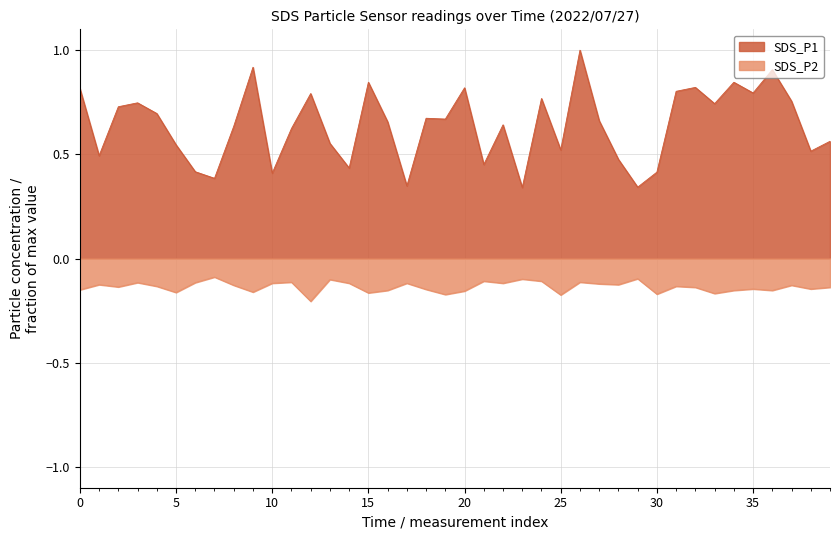

Which series has the largest range (max minus min)?

SDS_P1